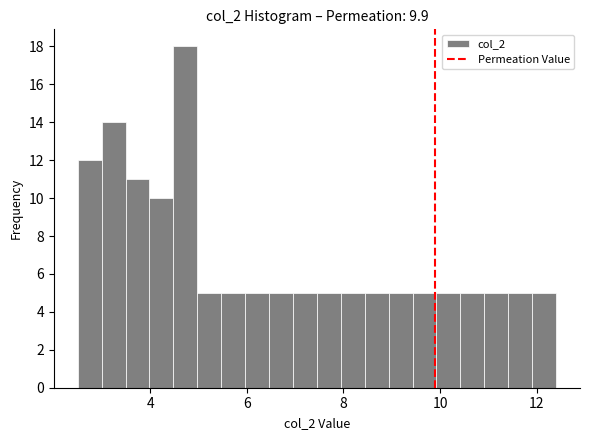

Around what value on the x-axis is the tallest bar? Give the approximate position of its centre, as read against the axis.

4.8